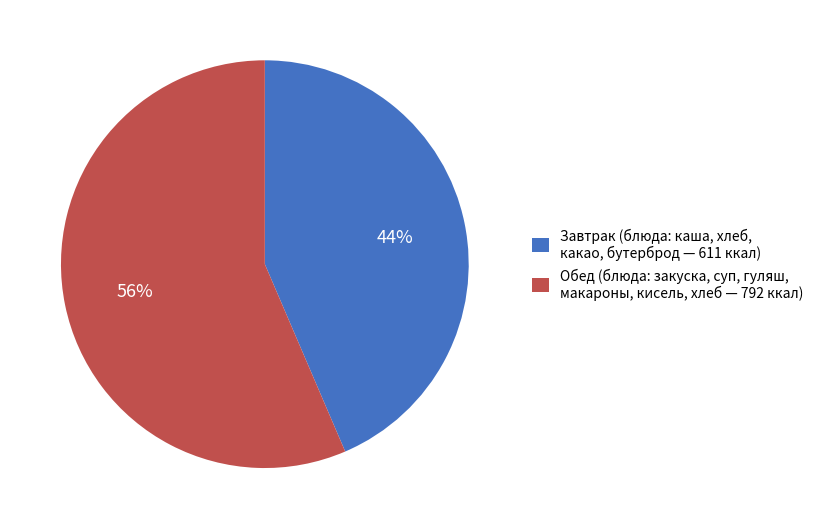

Which has a higher value, Завтрак (блюда: каша, хлеб, какао, бутерброд — 611 ккал) or Обед (блюда: закуска, суп, гуляш, макароны, кисель, хлеб — 792 ккал)?

Обед (блюда: закуска, суп, гуляш, макароны, кисель, хлеб — 792 ккал)